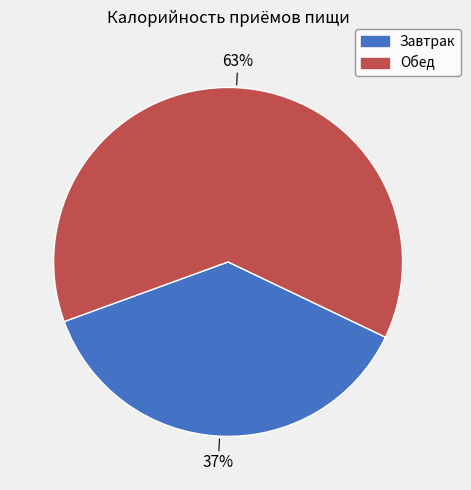

Between Завтрак and Обед, which is larger?

Обед